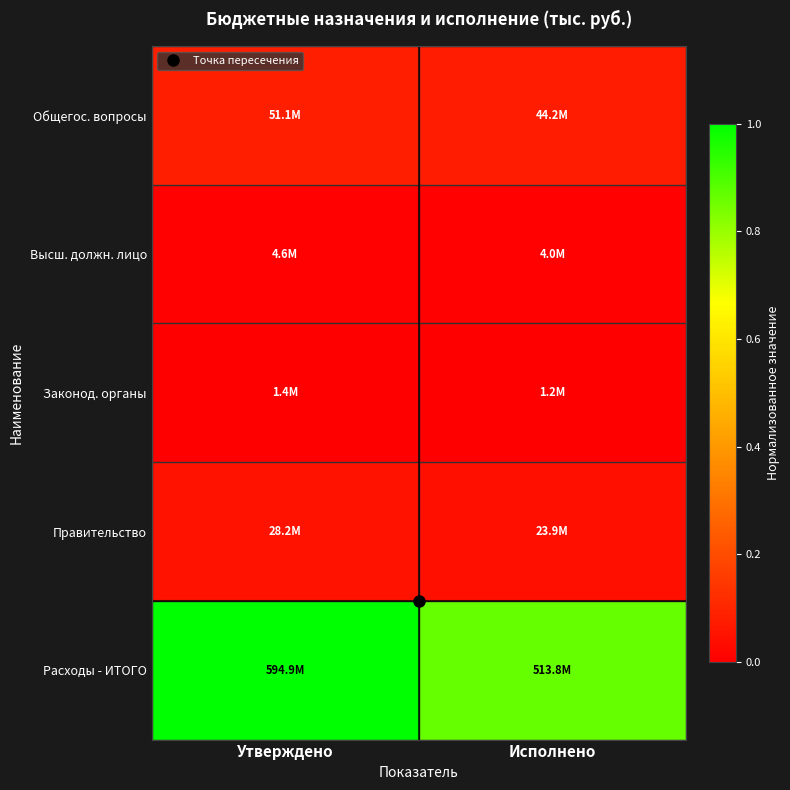

Reading left to right, transcribe all the data shown in this chart.

Общегос. вопросы: Утверждено=0.1	Исполнено=0.1
Высш. должн. лицо: Утверждено=0.0	Исполнено=0.0
Законод. органы: Утверждено=0.0	Исполнено=0.0
Правительство: Утверждено=0.0	Исполнено=0.0
Расходы - ИТОГО: Утверждено=1.0	Исполнено=0.9